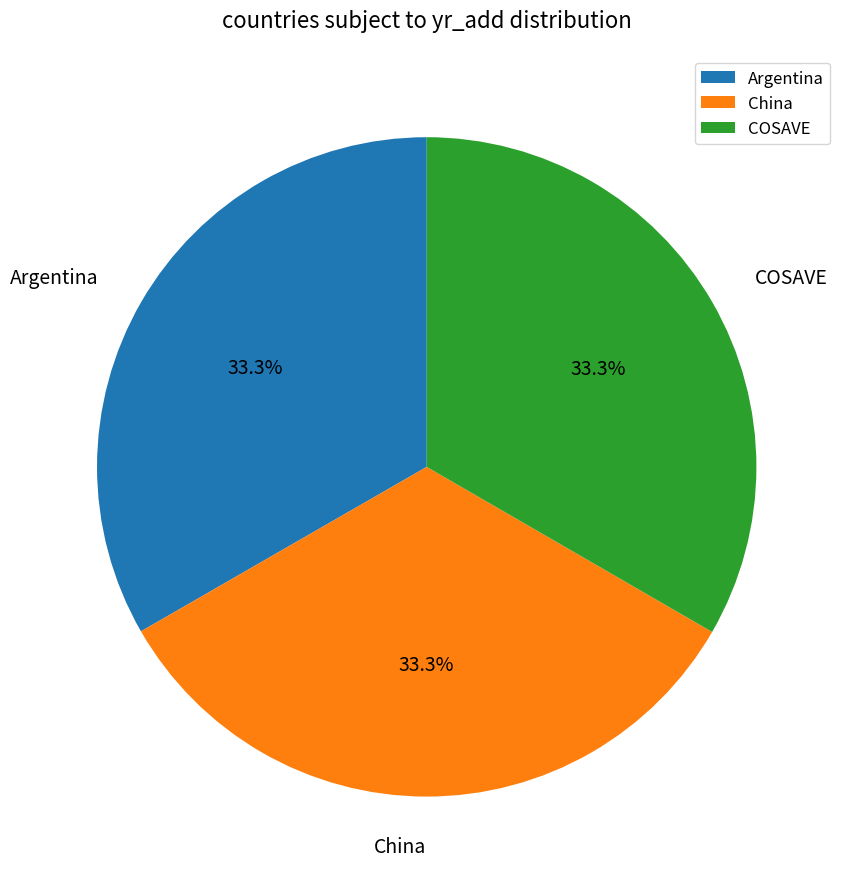

How many segments does this pie chart have?

3